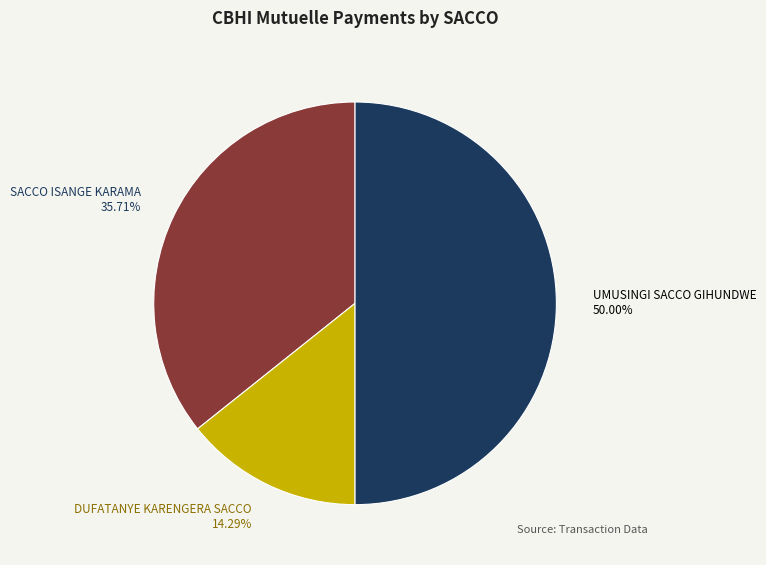

What is the largest slice in the pie chart?

UMUSINGI SACCO GIHUNDWE